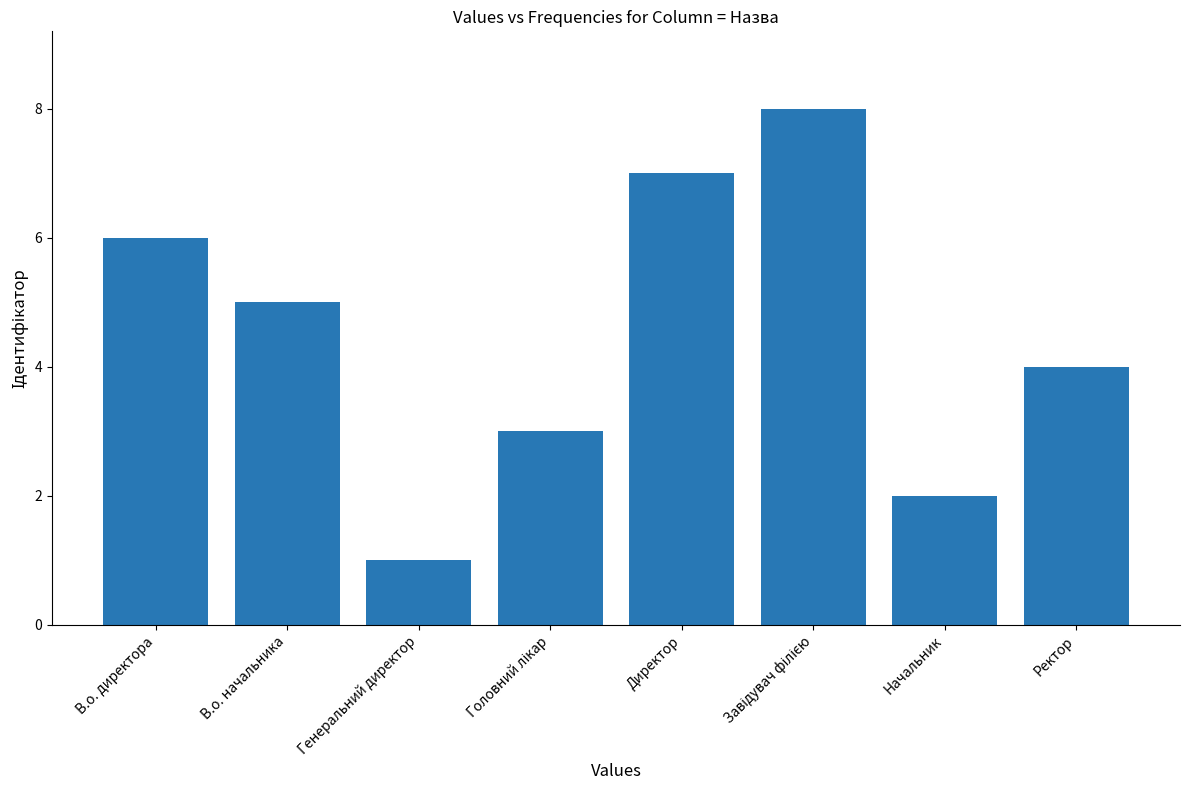

What is the label of the 6th bar from the right?

Генеральний директор